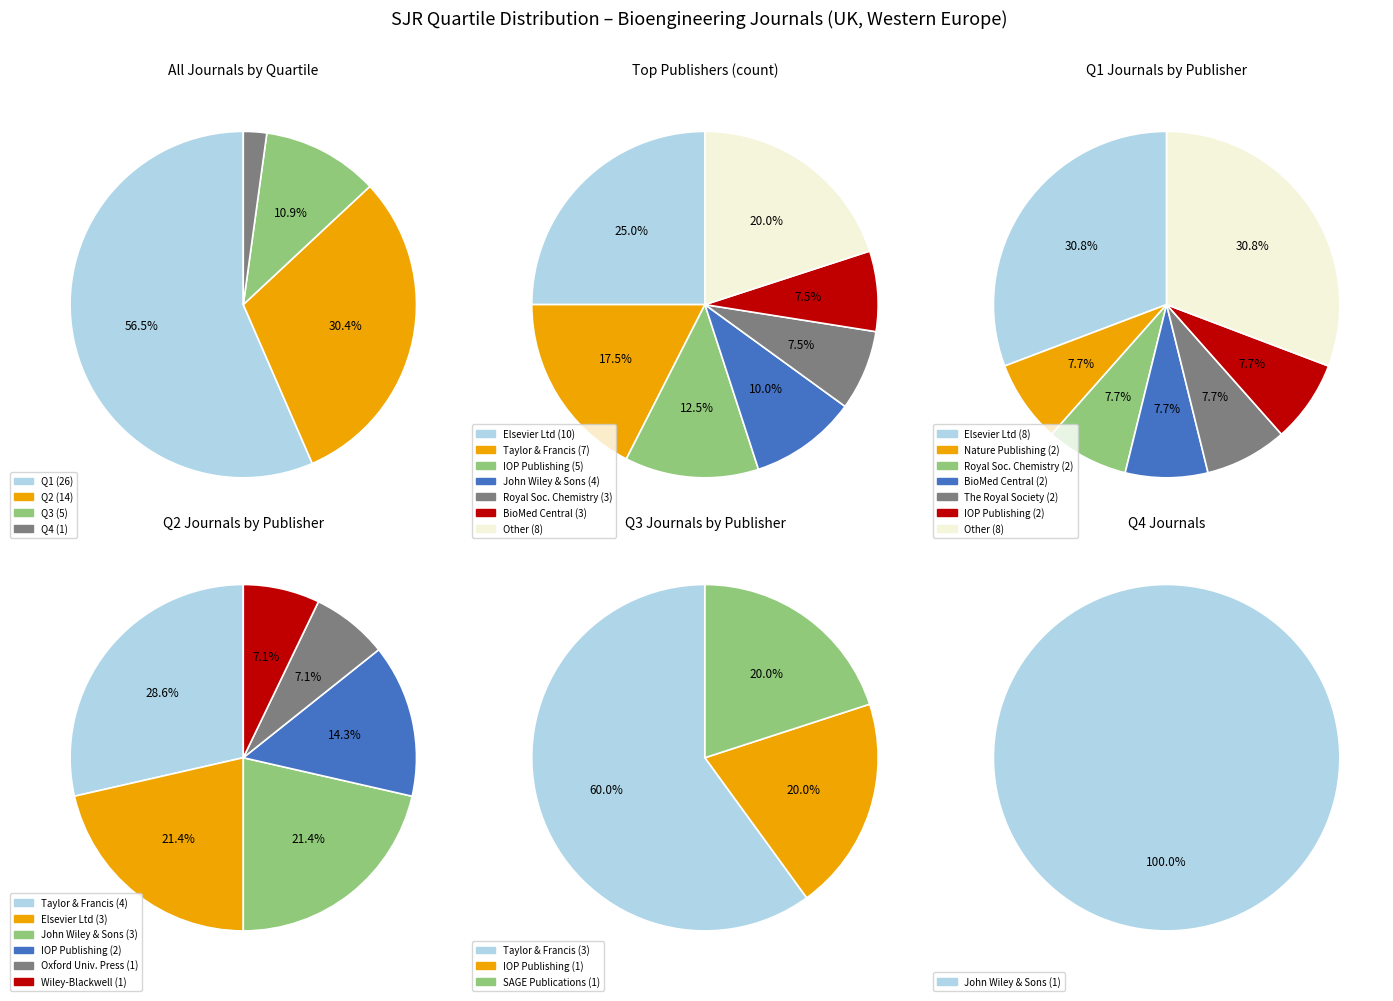

Does Q1 represent more than half of the total?

Yes